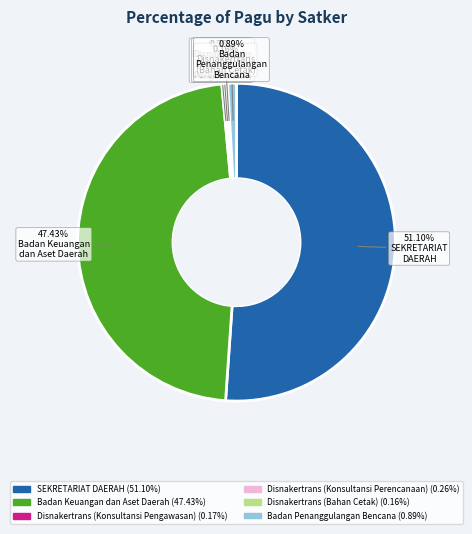

Does any single category account for the majority?

Yes